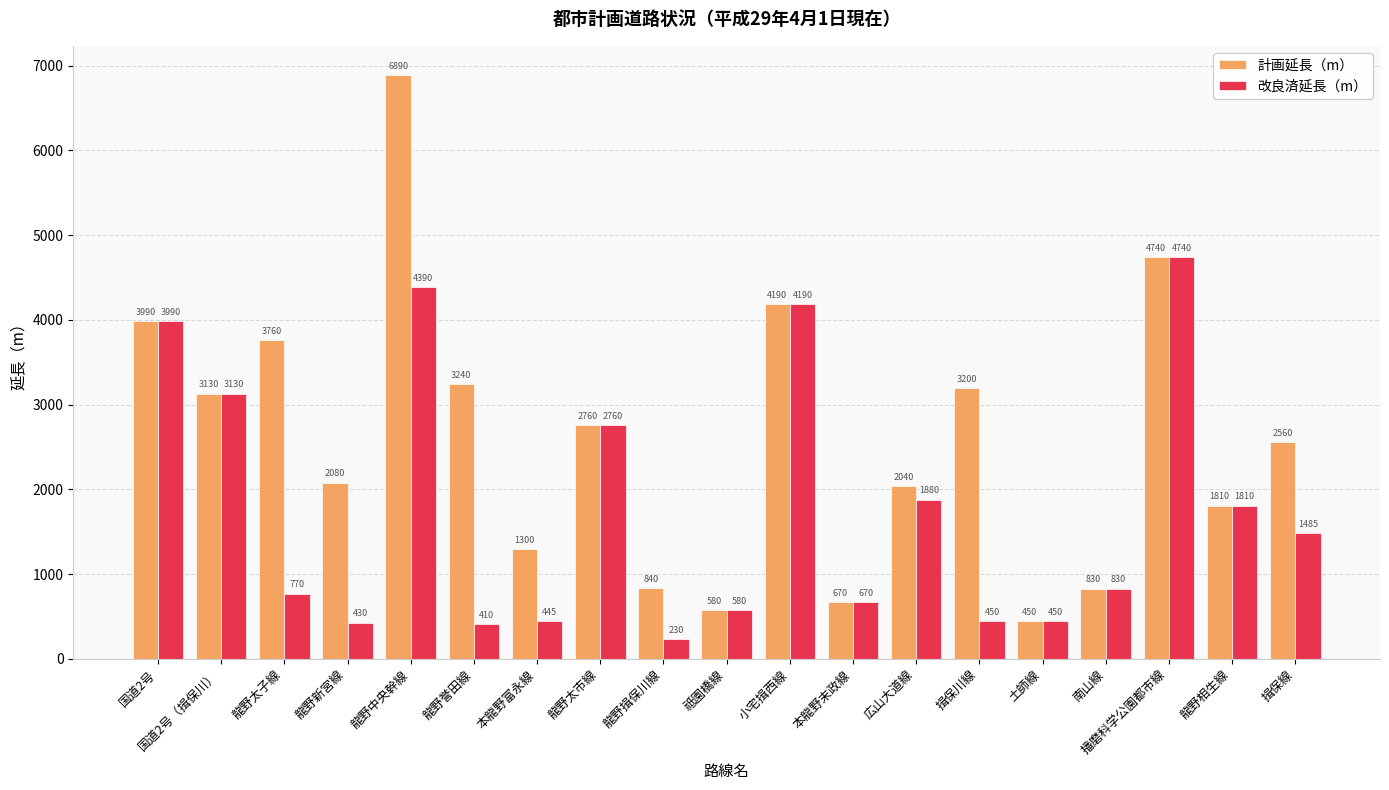

At which category does the chart reach its peak across all series?

龍野中央幹線